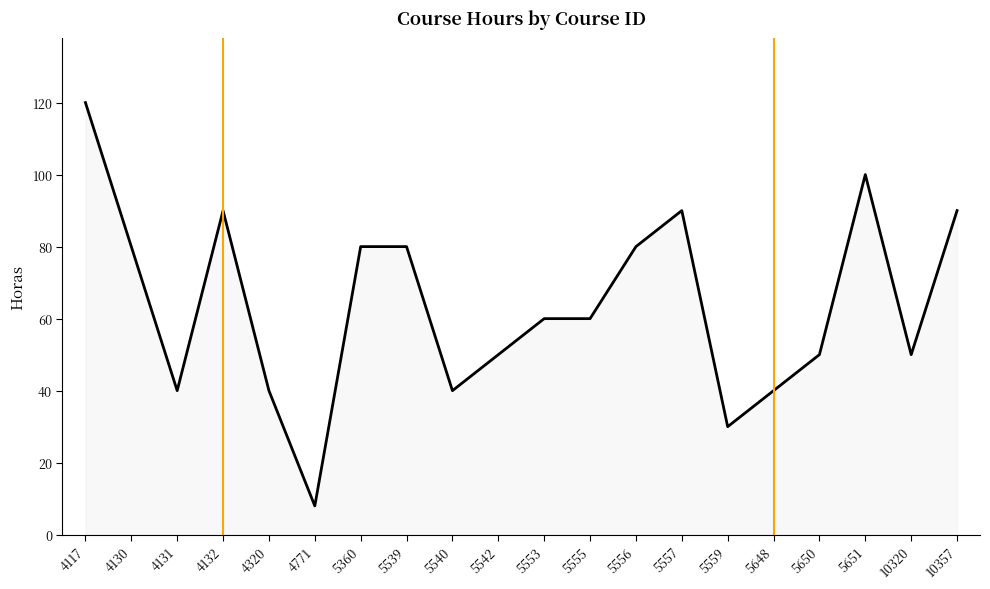

The chart shows a value of 115 at 4130. True or false?

False